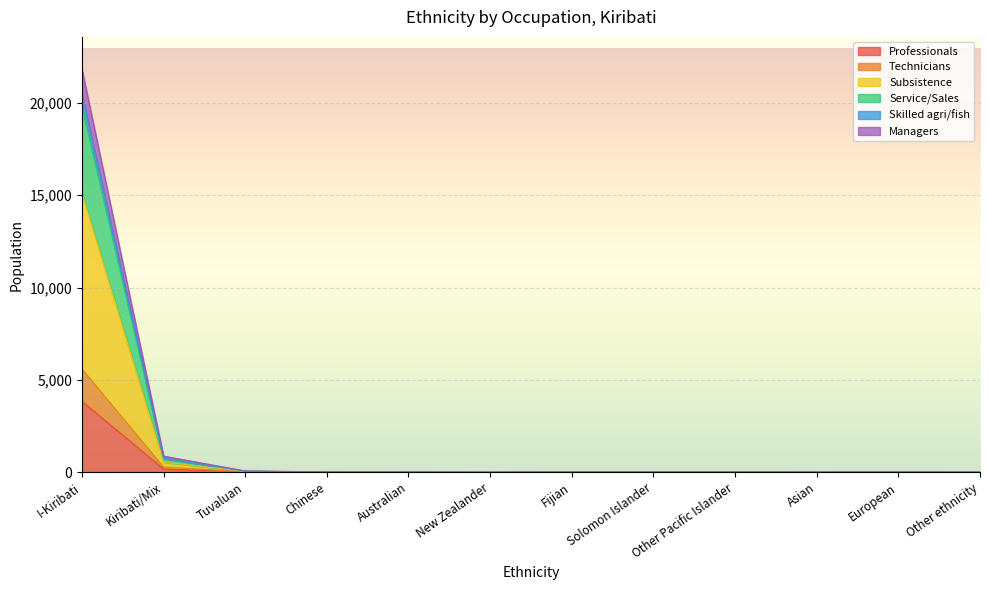

What are all the series names shown in the legend?

Professionals, Technicians, Subsistence, Service/Sales, Skilled agri/fish, Managers